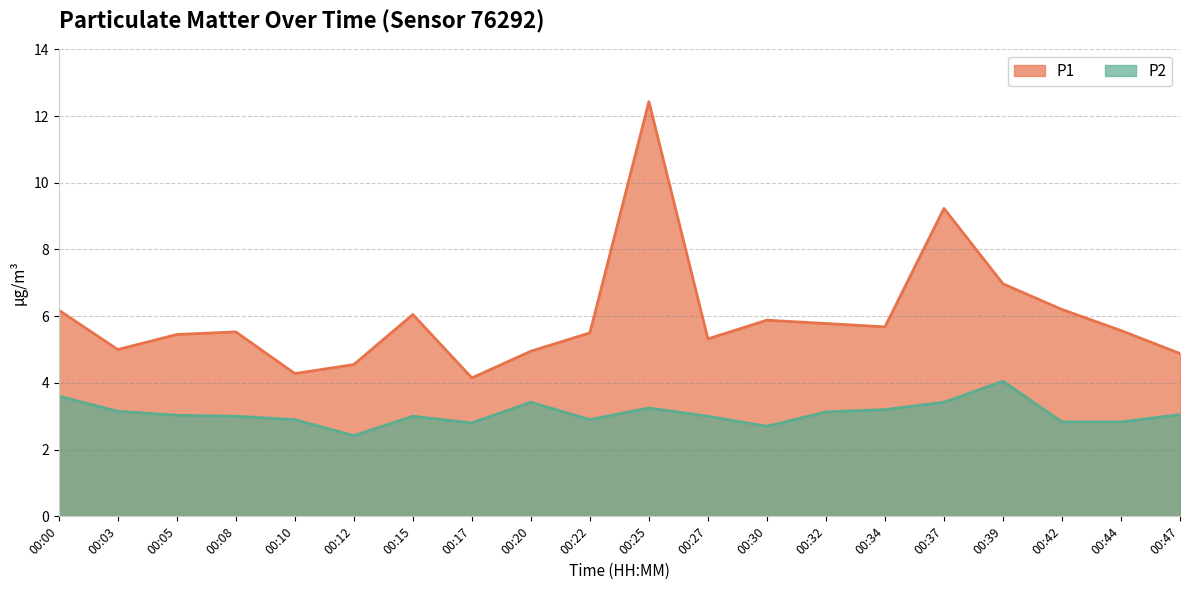

List the series in order of their peak value, highest first.

P1, P2